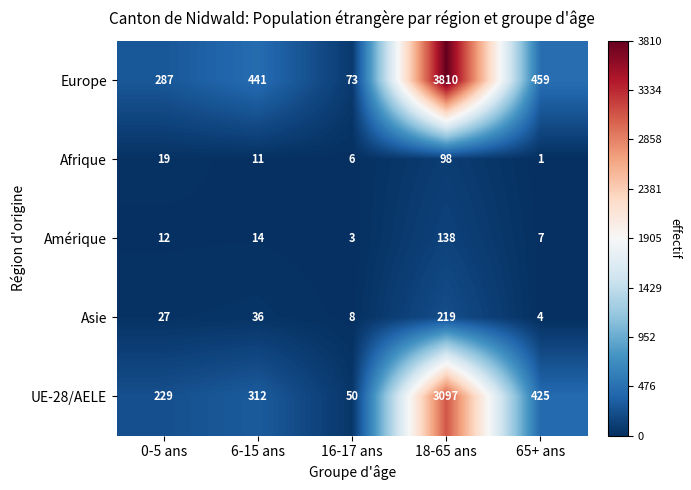

Count the number of categories in the chart.

5